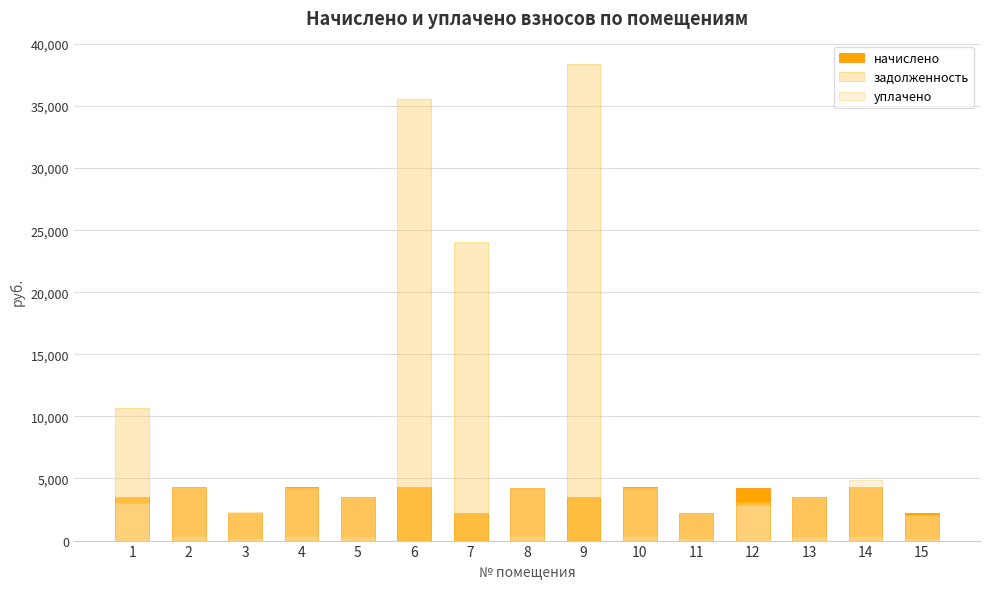

How many bars are there in total?

45